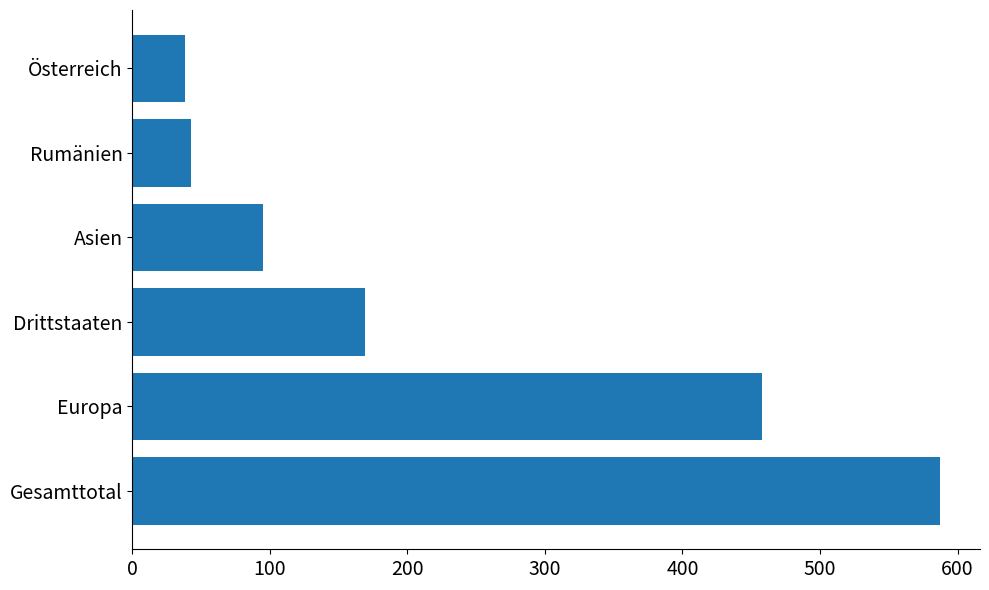

Which label corresponds to the smallest value in the chart?

Österreich